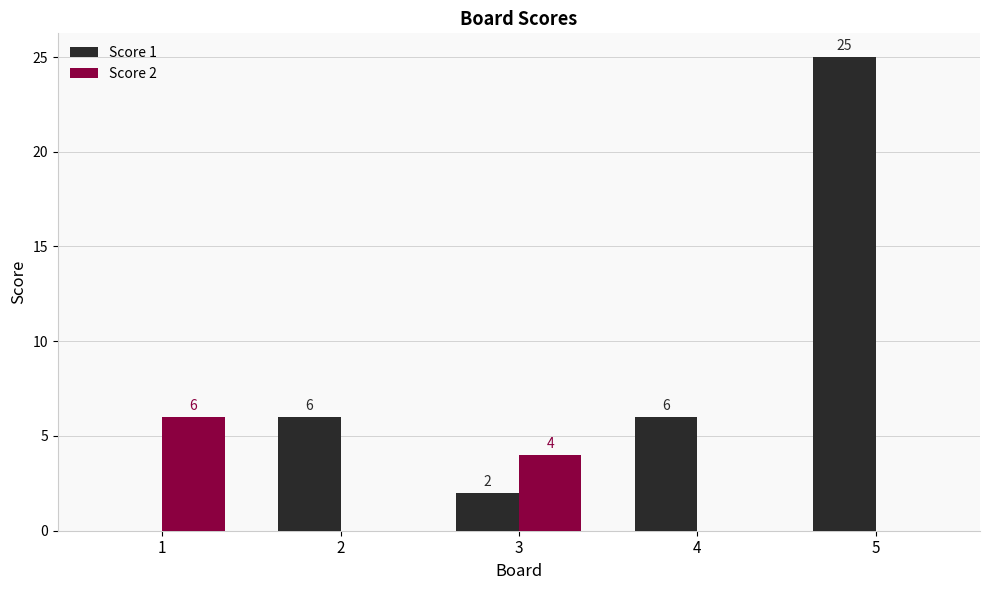

How many series are shown in this chart?

2